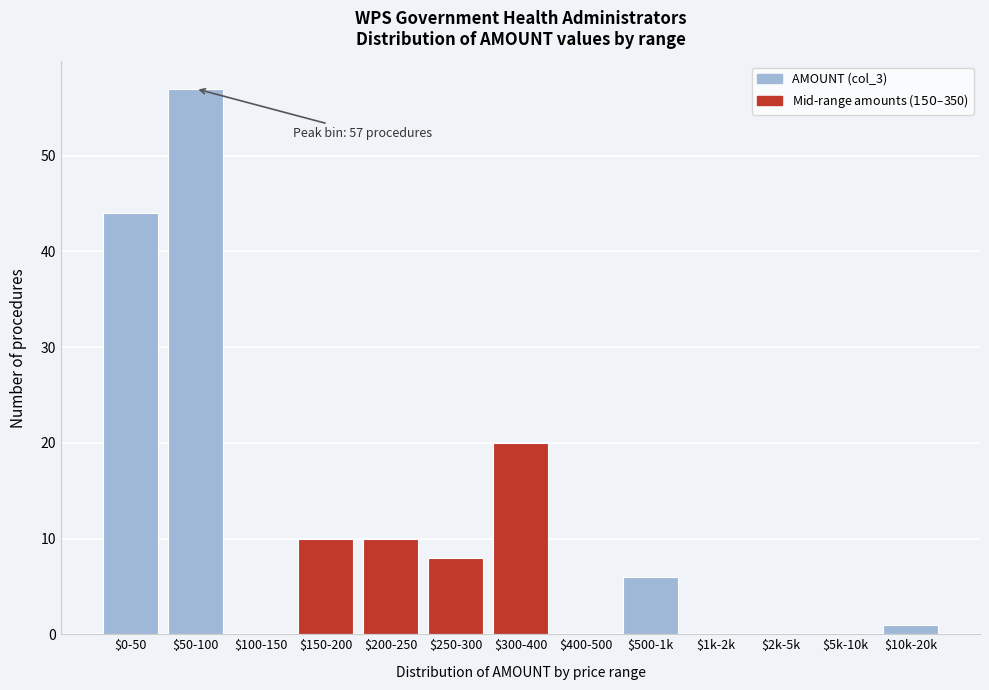

Which label corresponds to the largest value in the chart?

$50-100